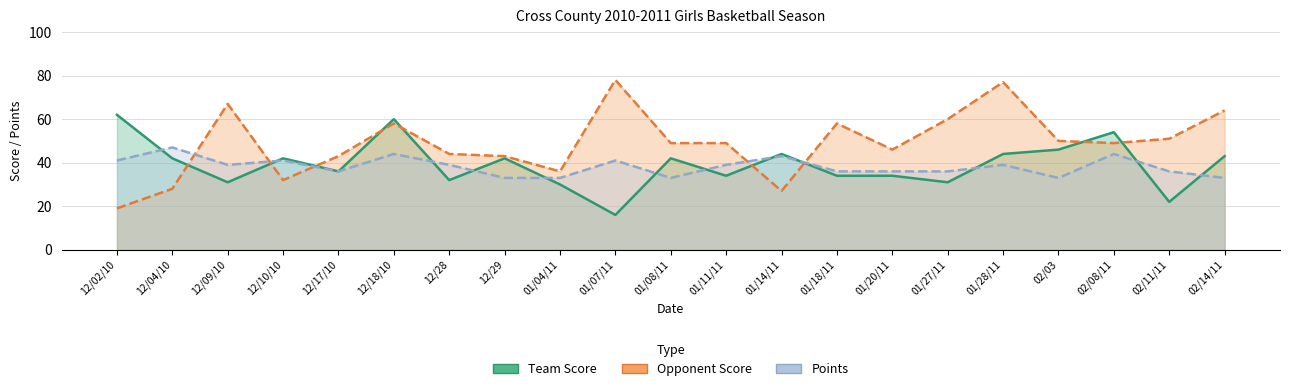

The value of Points at 01/20/11 is 7. True or false?

False